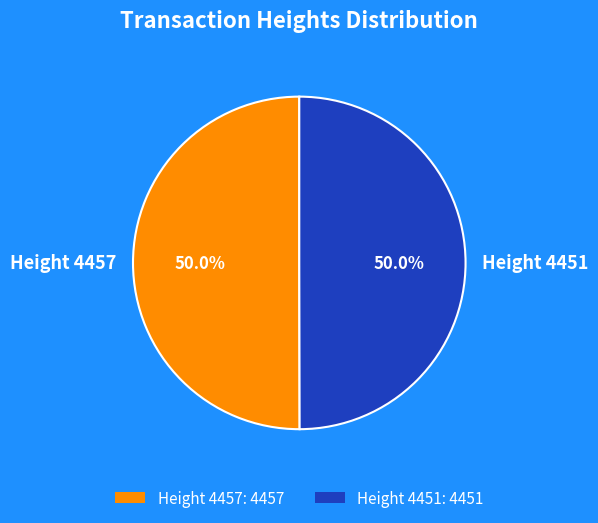

Is it true that Height 4451 is 50% of the pie?

True